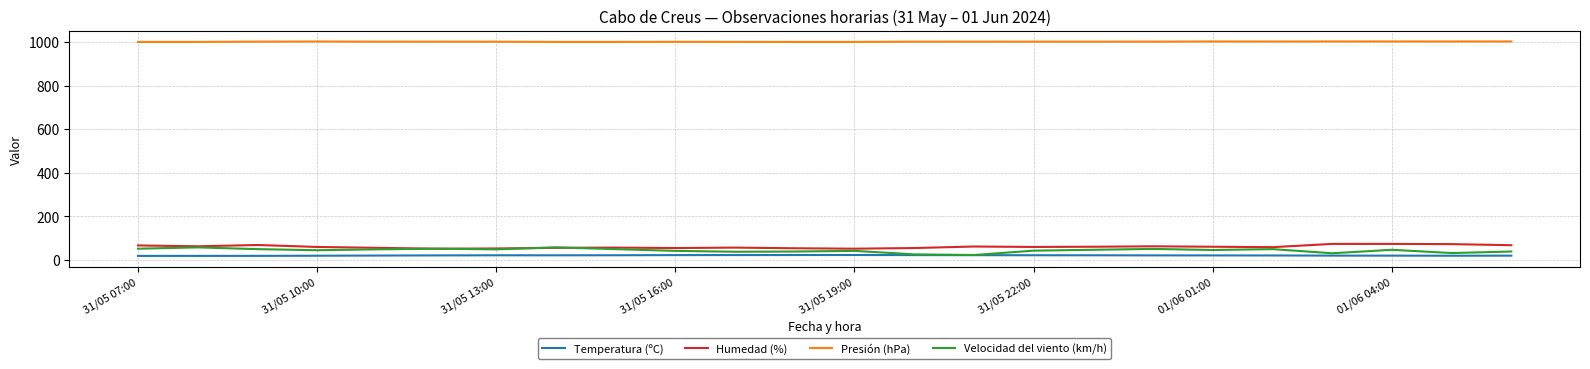

In Velocidad del viento (km/h), how many points are lower than both neighbors (excluding endpoints)?

7